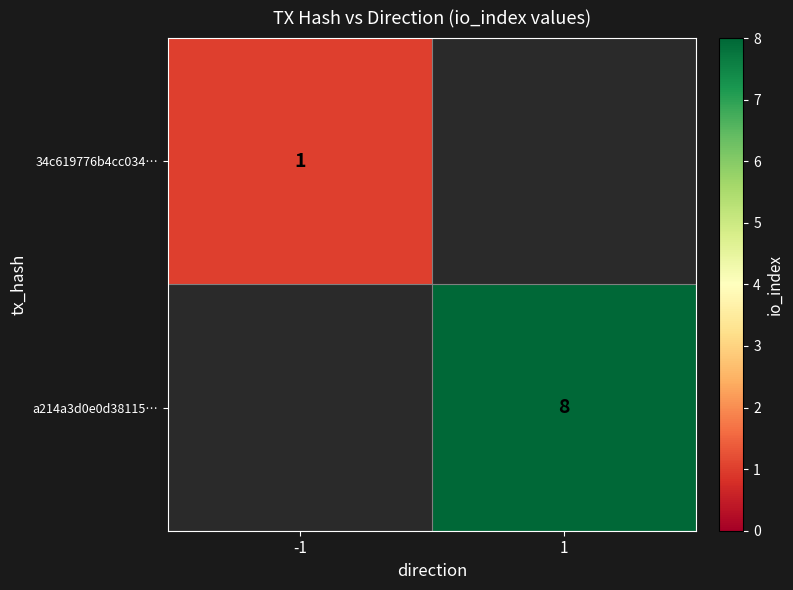

Count the number of categories in the chart.

2